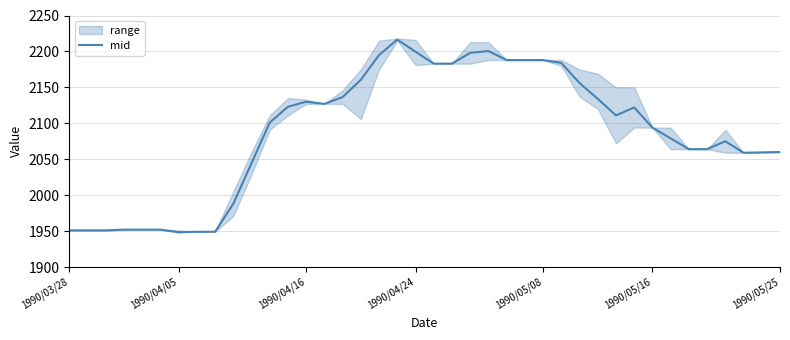

What is the sum of all values?

83567.0